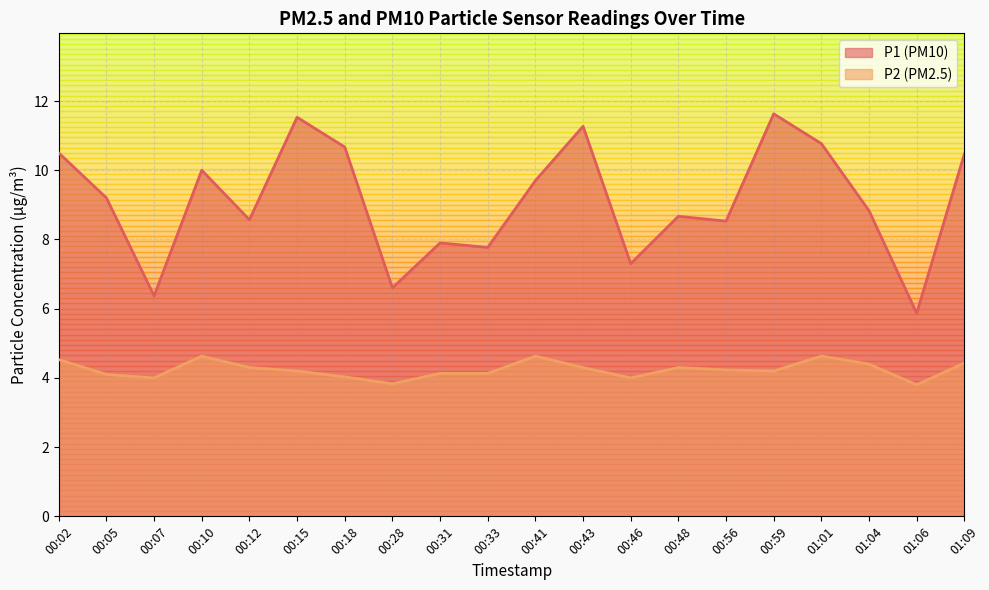

Which series has the widest spread of values?

P1 (PM10)